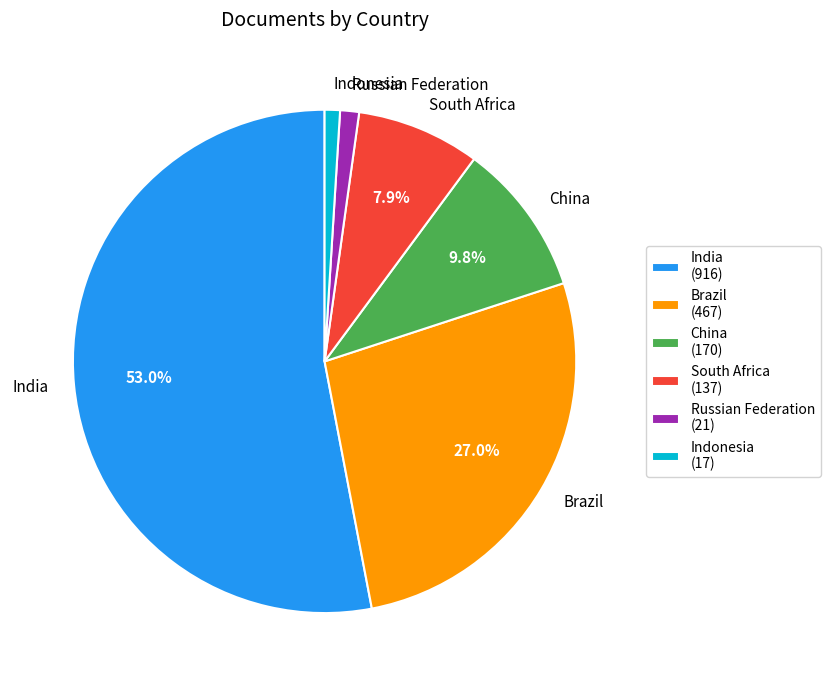

Is it true that Brazil is 27% of the pie?

True